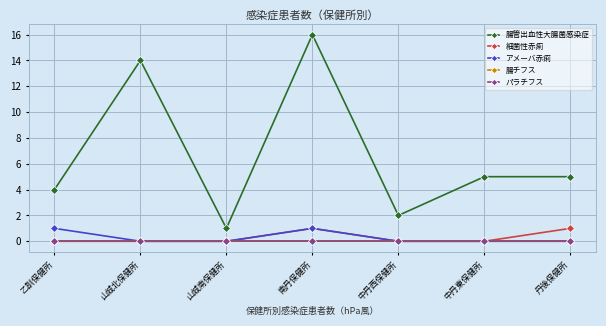

Is this an area chart (filled region under the line)?

No